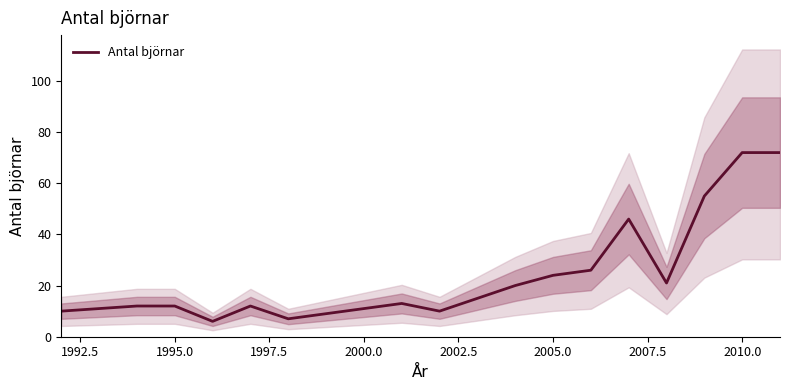

What is the greatest value displayed?

72